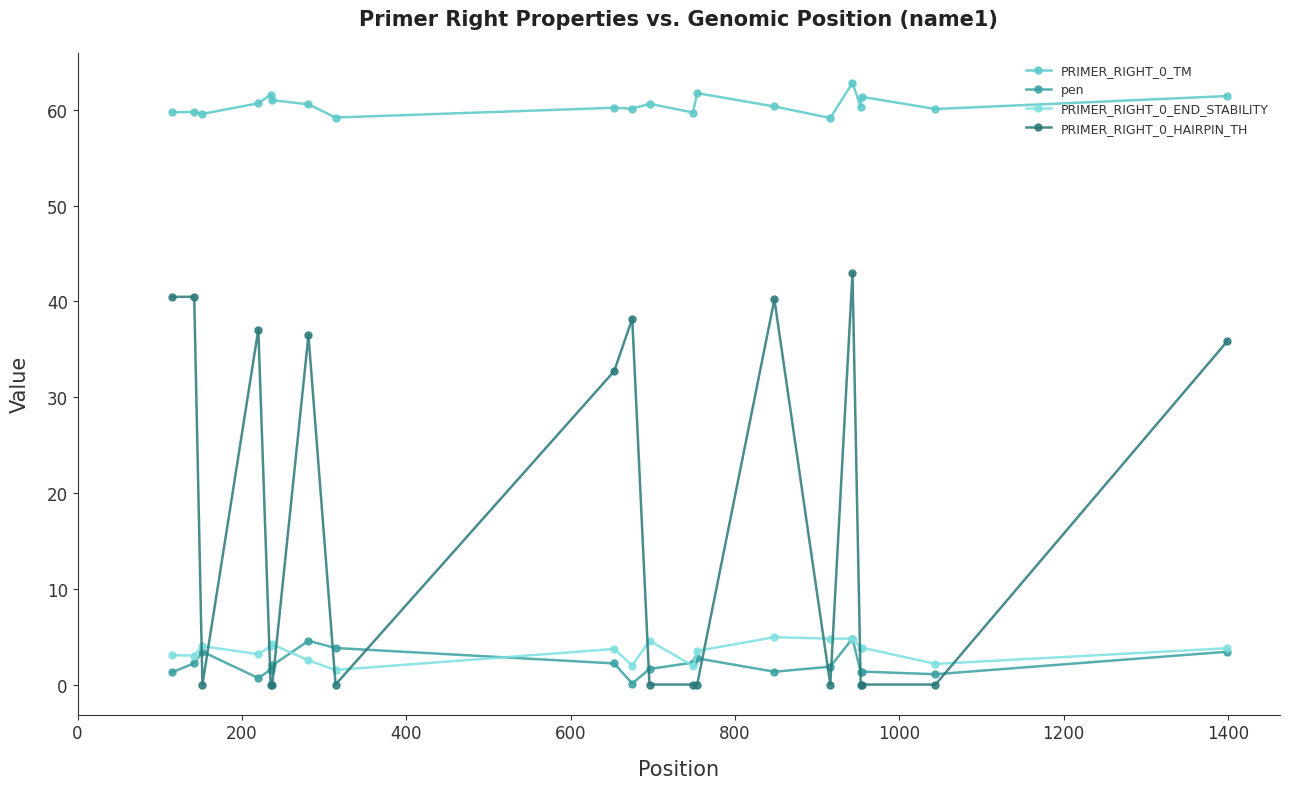

Which series has the largest total across all categories?

PRIMER_RIGHT_0_TM